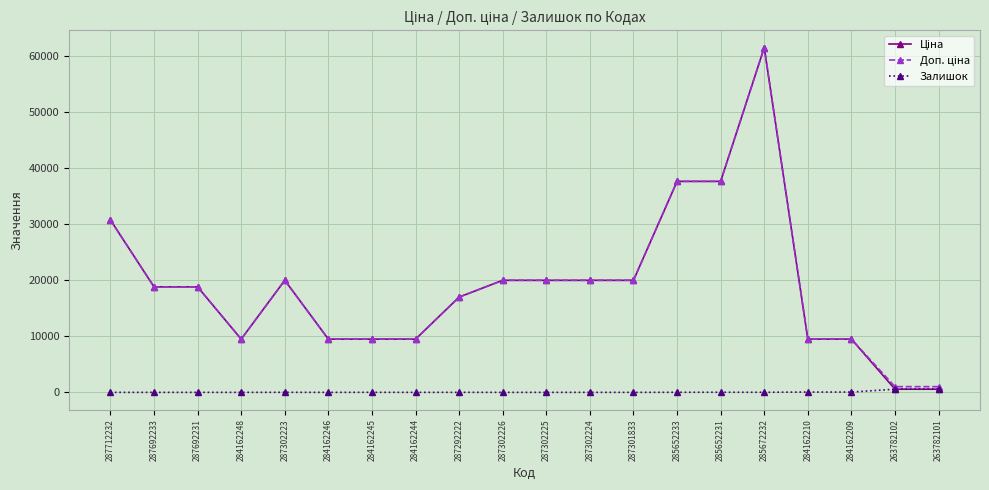

At how many categories does at least one series exceed 16238?

12